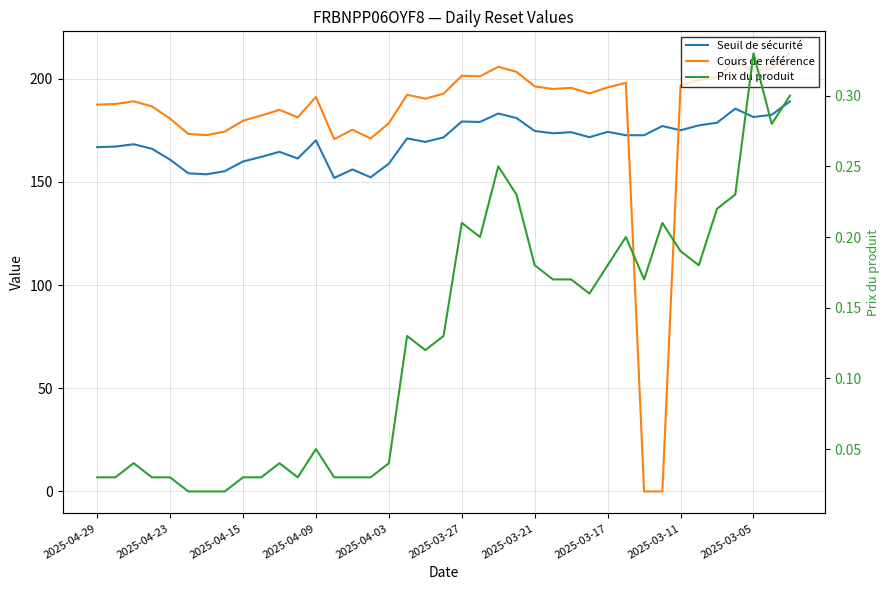

How many lines are shown in the chart?

3